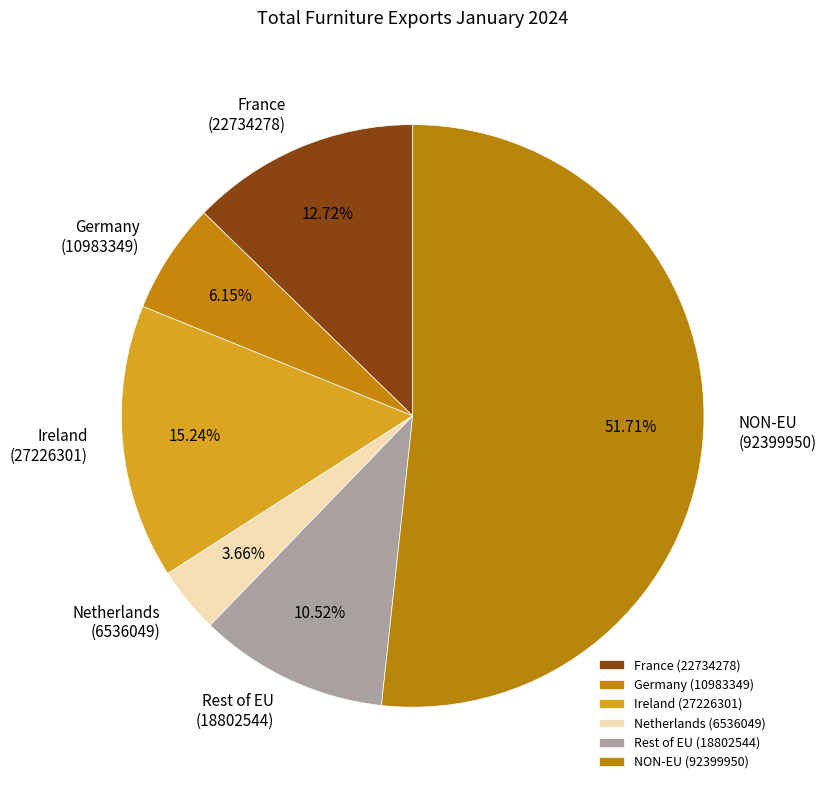

Which category has the smallest portion of the pie?

Netherlands (6536049)